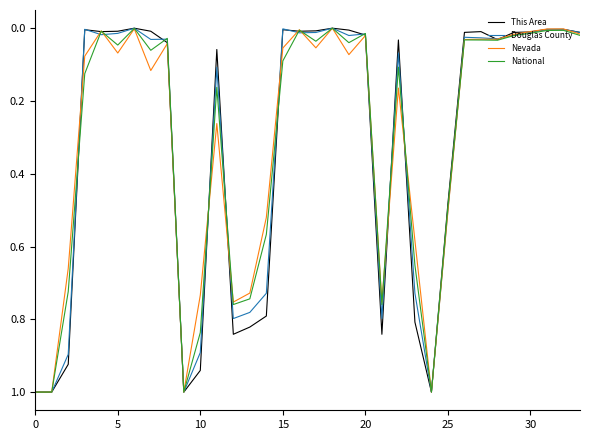

Is this an area chart (filled region under the line)?

No